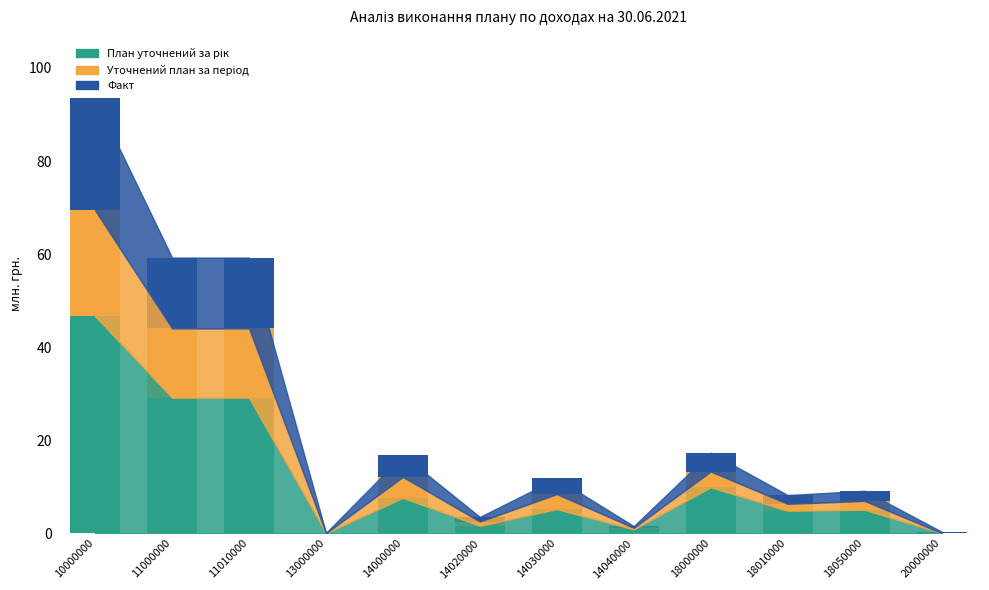

What is the total value across all series at 18000000?

17.3